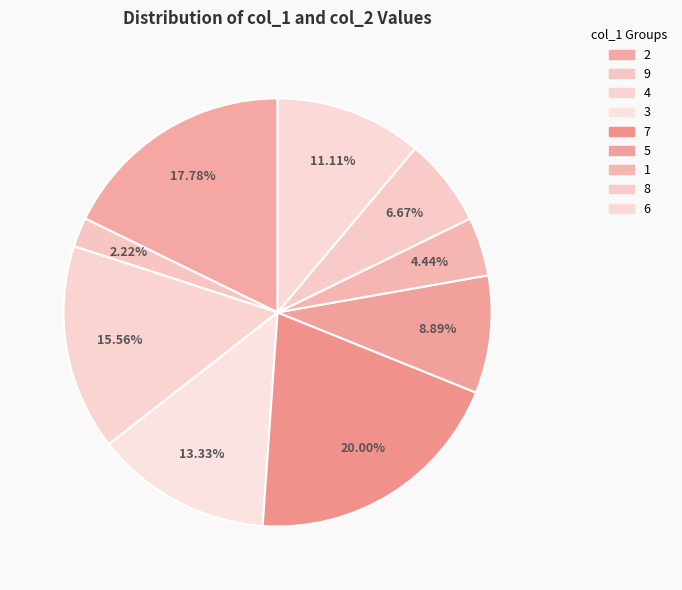

Is it true that 2 is 27% of the pie?

False